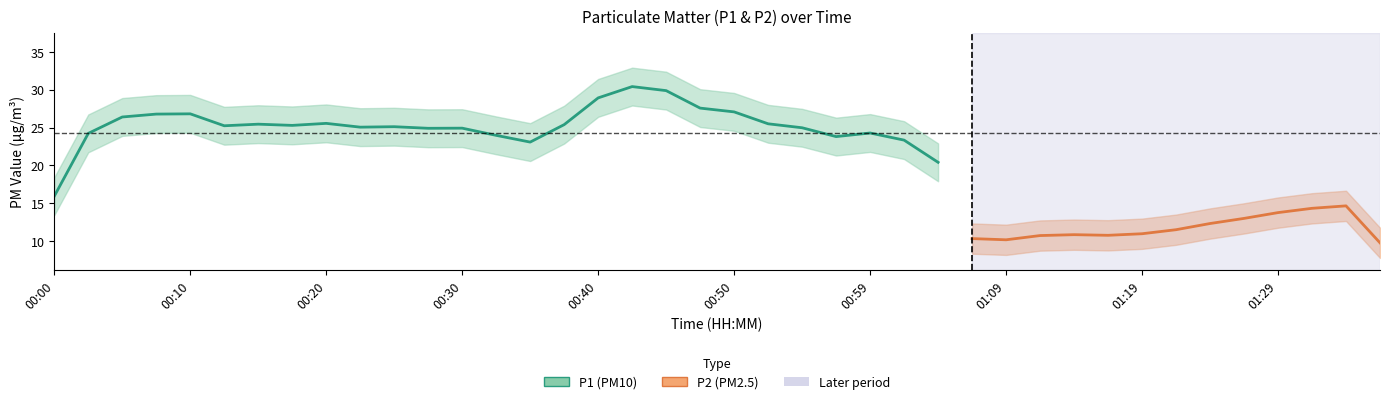

At which category is the sum across all series the highest?

00:42